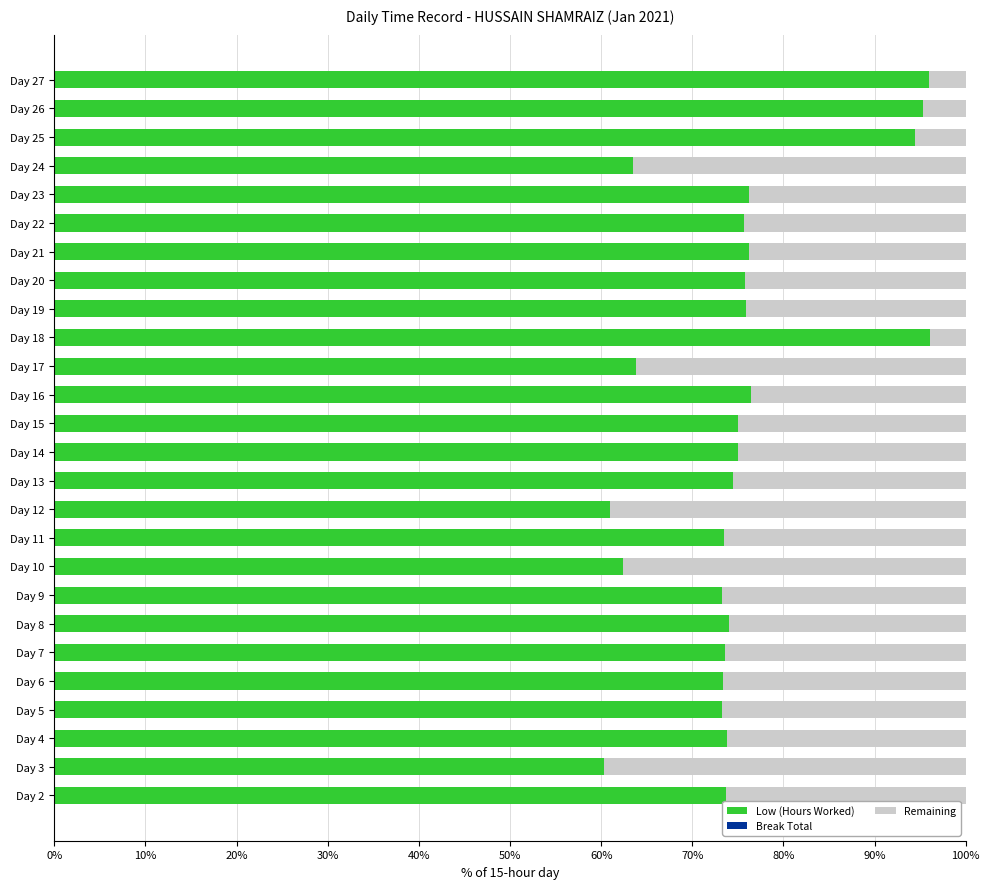

What is the total value across all series at Day 17?

100.0